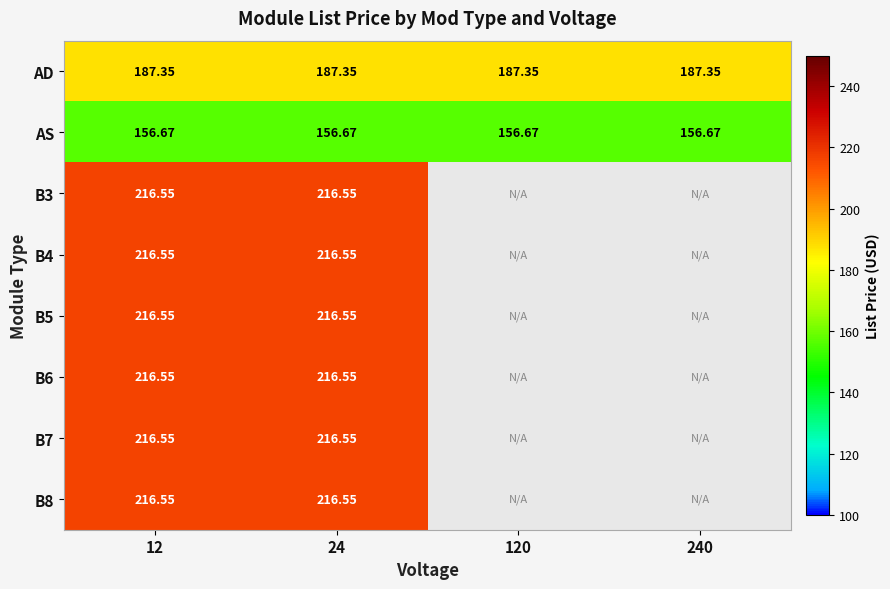

Is it true that B3 equals 372.6 at 24?

False